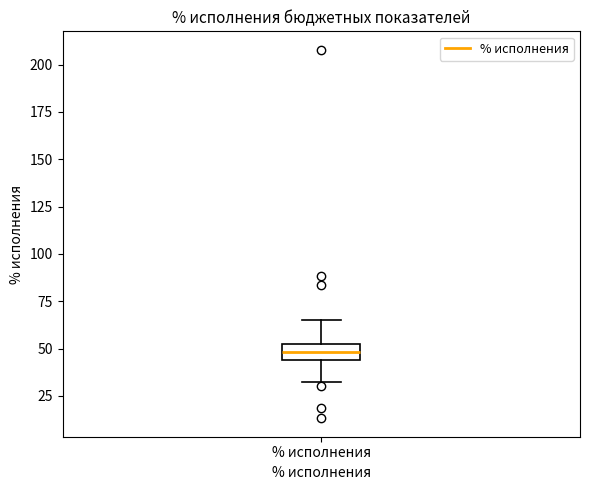

Transcribe this box plot: give where the median line is, the range the box spans, and where the two whiskers end, as read against the y-axis. The values are not printed on the chart, so give them approximately, as read against the axis.

median 50 (inside the box), box 45 to 50, whiskers 35 to 65